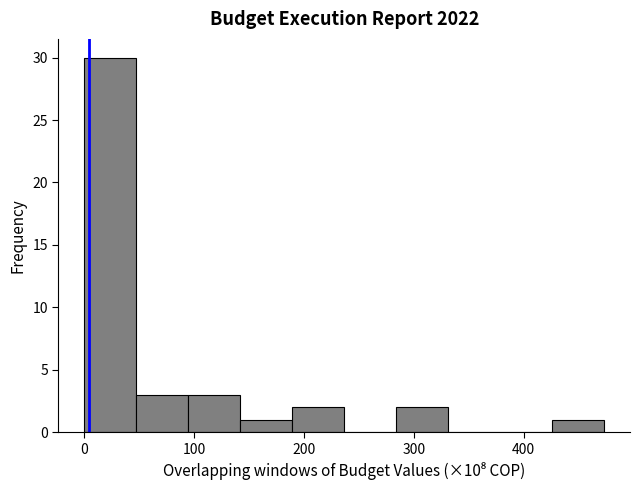

Reading left to right, list every bar in this chart as the range it spans on the x-axis followed by its height. Neither the bar edges nor the heights are printed on the chart, so give them approximately, as read against the axes.

0 to 50: 30
50 to 90: 3
90 to 140: 3
140 to 190: 1
190 to 240: 2
240 to 280: 0
280 to 330: 2
330 to 380: 0
380 to 430: 0
430 to 470: 1